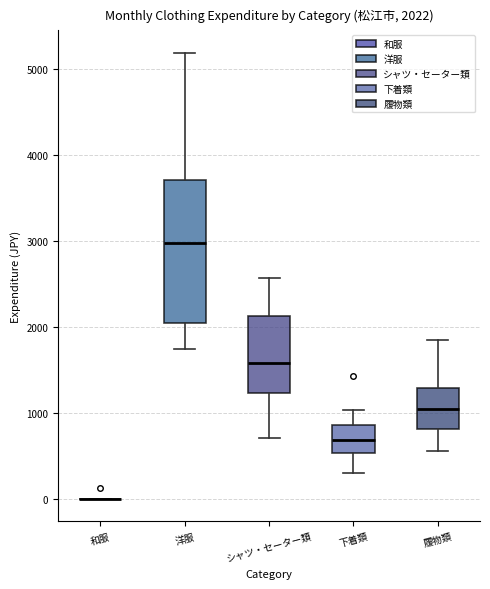

Comparing the boxes themselves (not the whiskers), which one is the tallest?

洋服